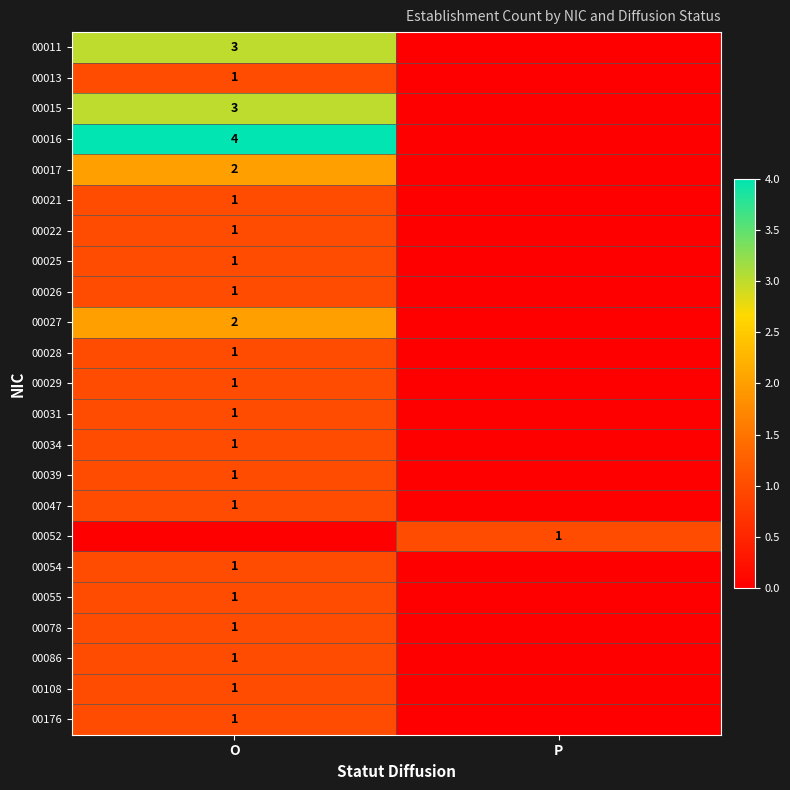

True or false: 00013 has a value of 0 at O.

False